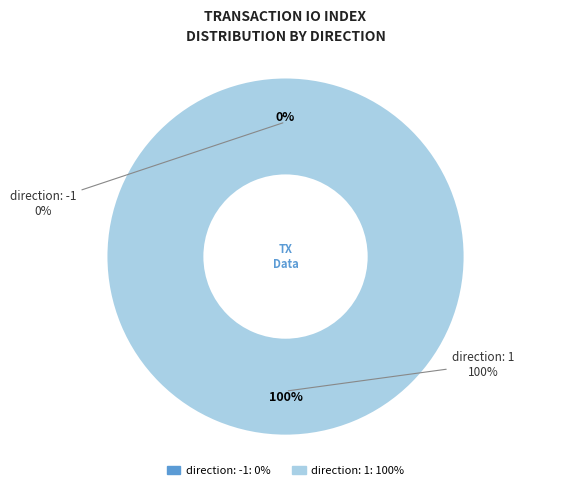

Count the number of slices in the pie.

2